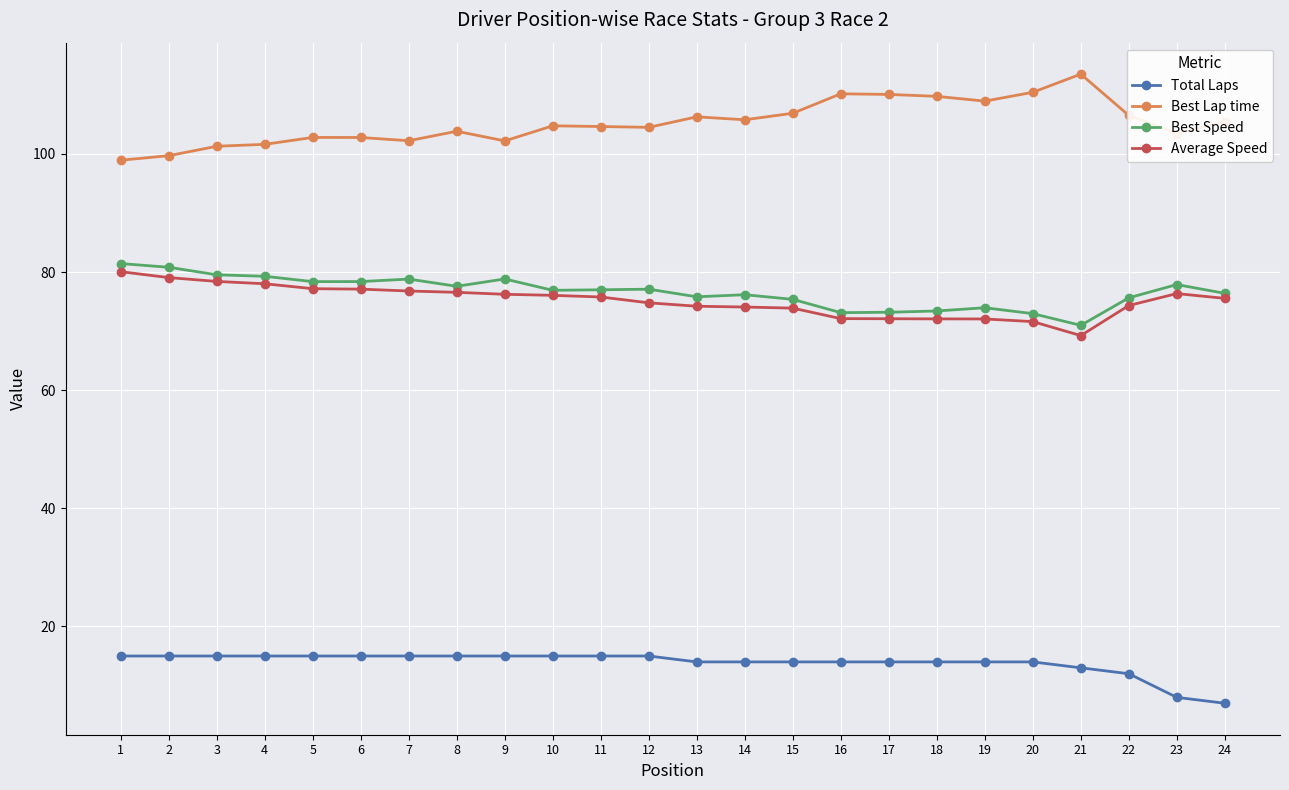

Which series has the largest range (max minus min)?

Best Lap time